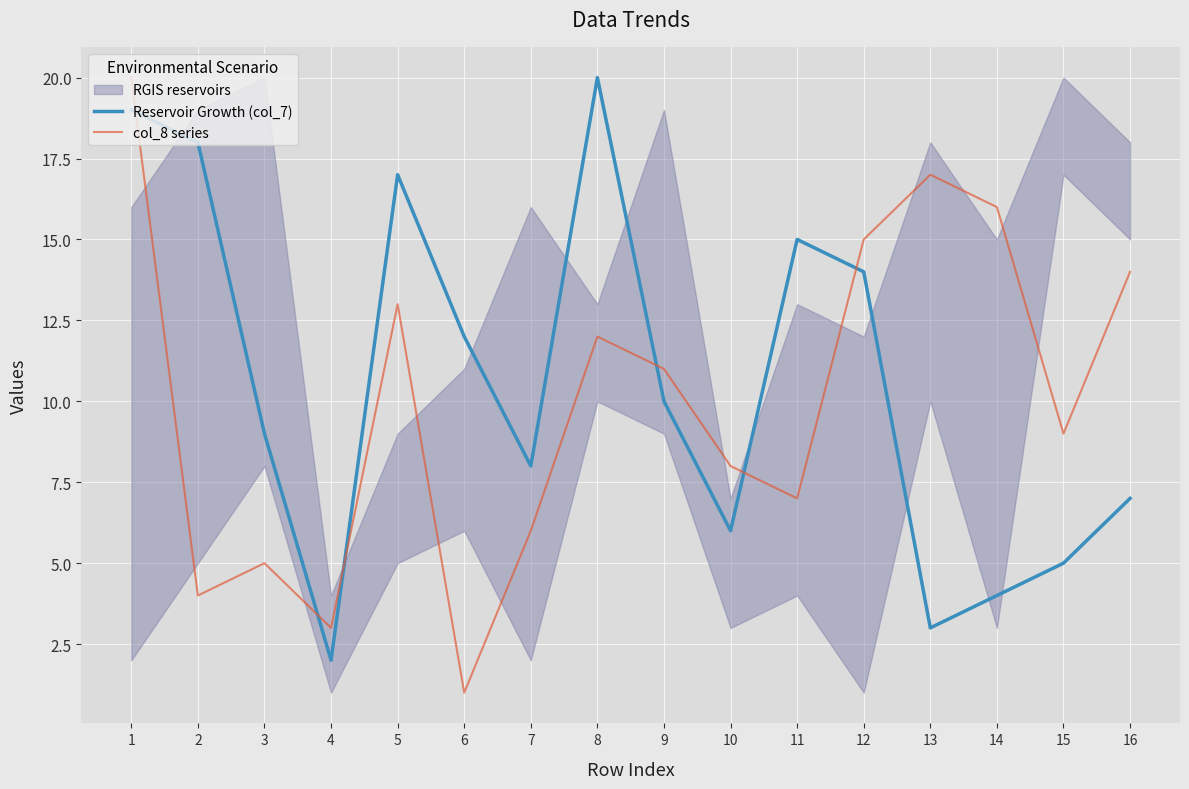

Where is Reservoir Growth (col_7) nearest to the value 11?

6